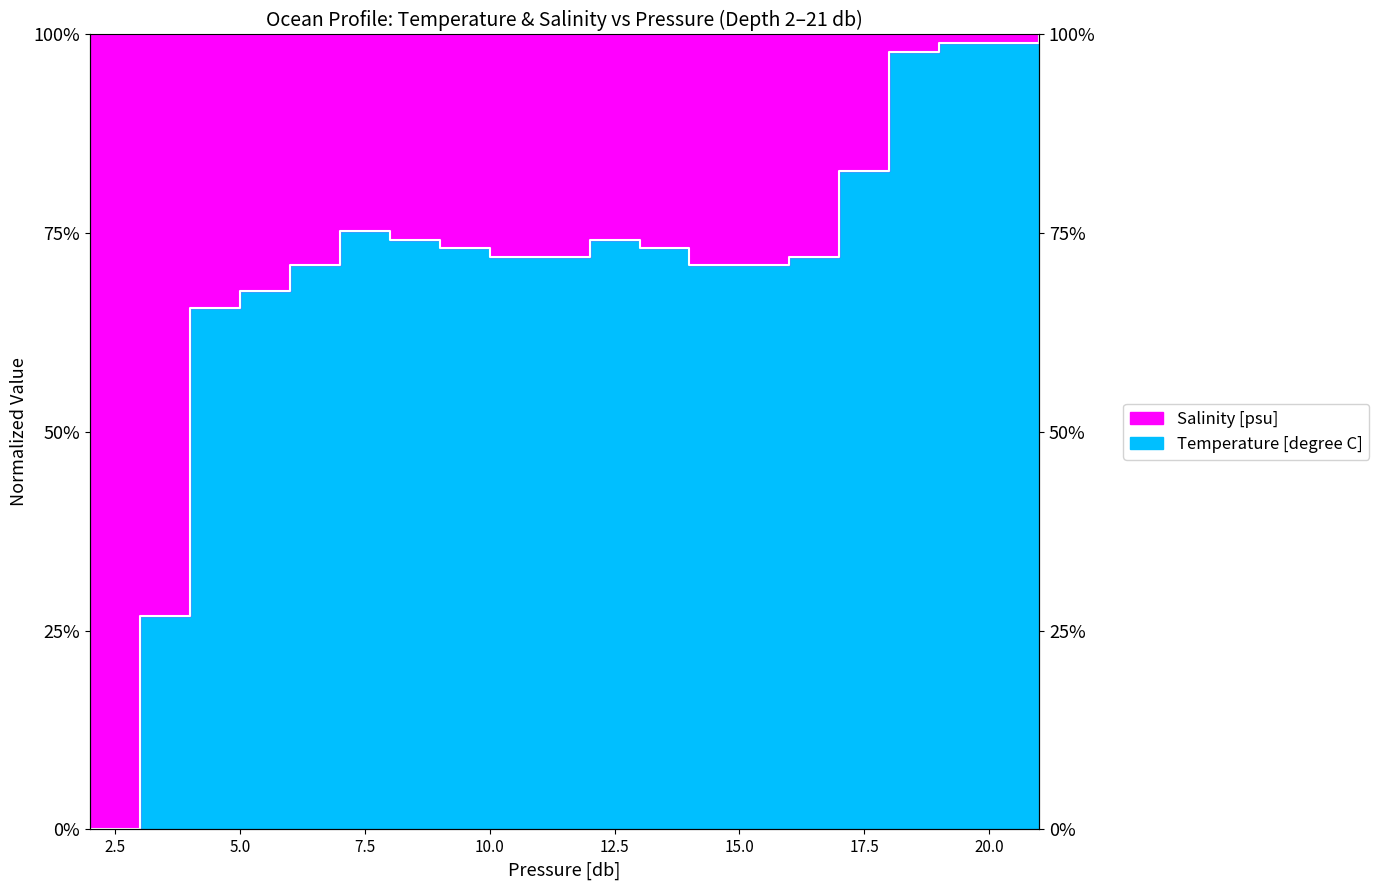

What is the value of the 11th point from the left?

74.2